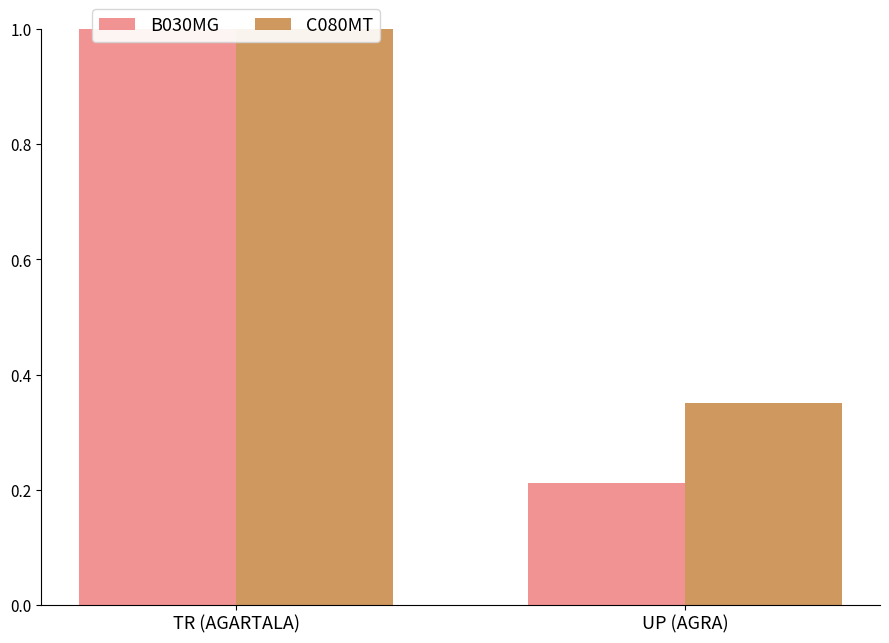

Rank the series by their maximum value, from lowest to highest.

B030MG, C080MT